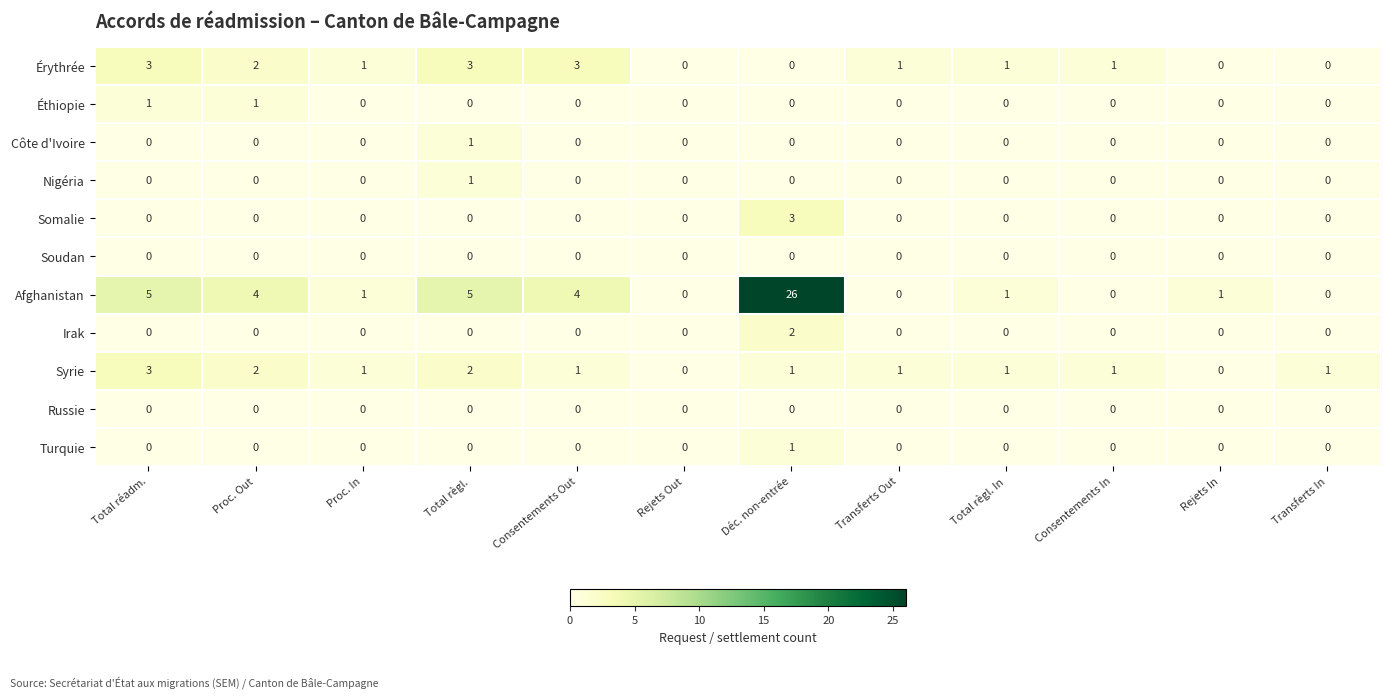

Is it true that Turquie equals -1 at Consentements In?

False